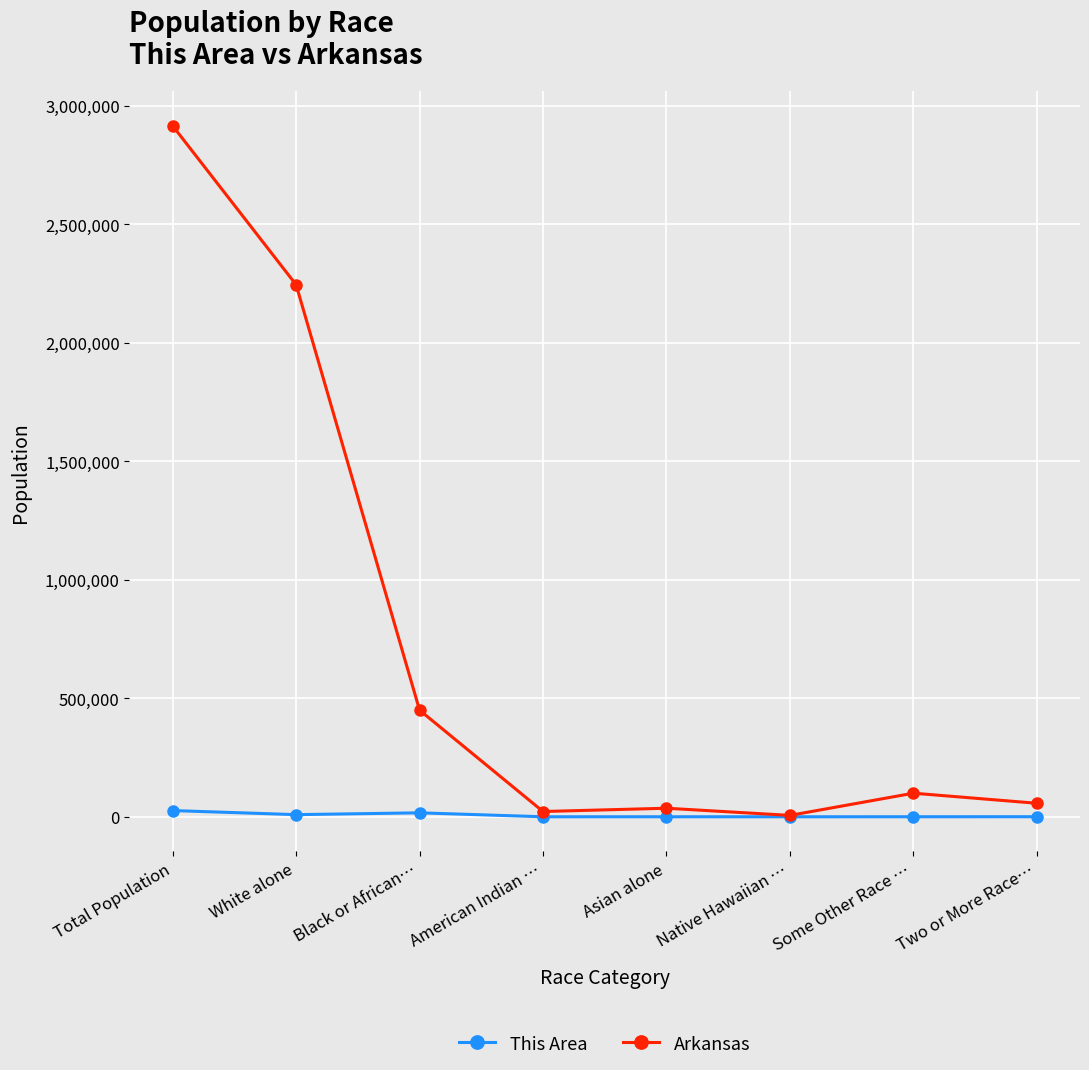

Which series has the largest range (max minus min)?

Arkansas